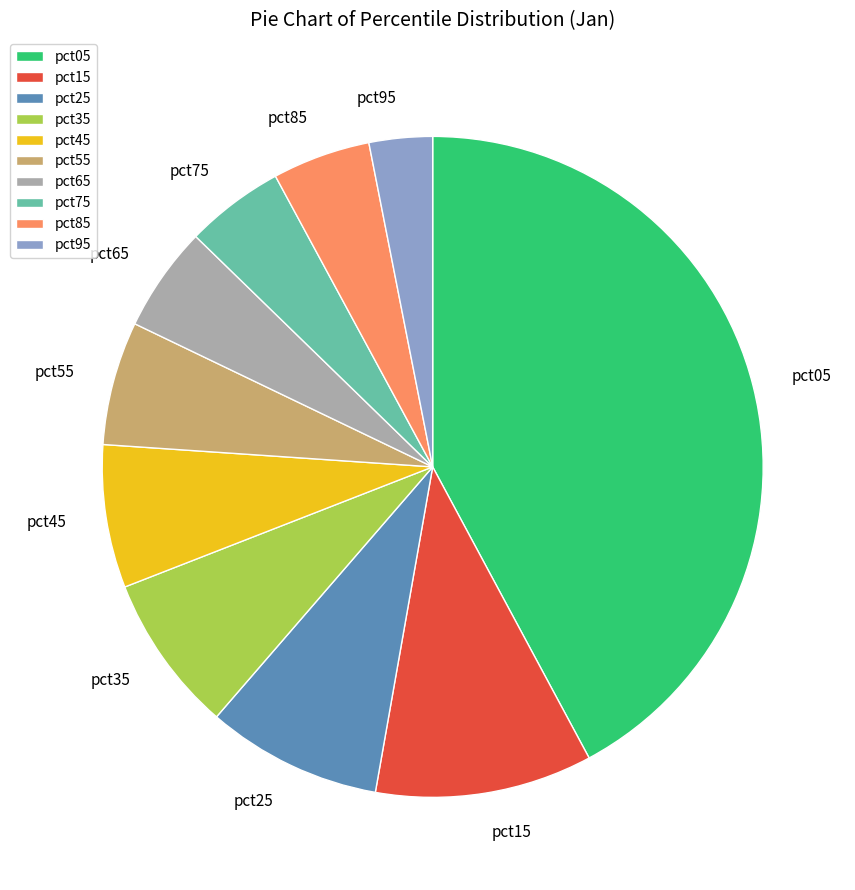

Which has a higher value, pct15 or pct85?

pct15